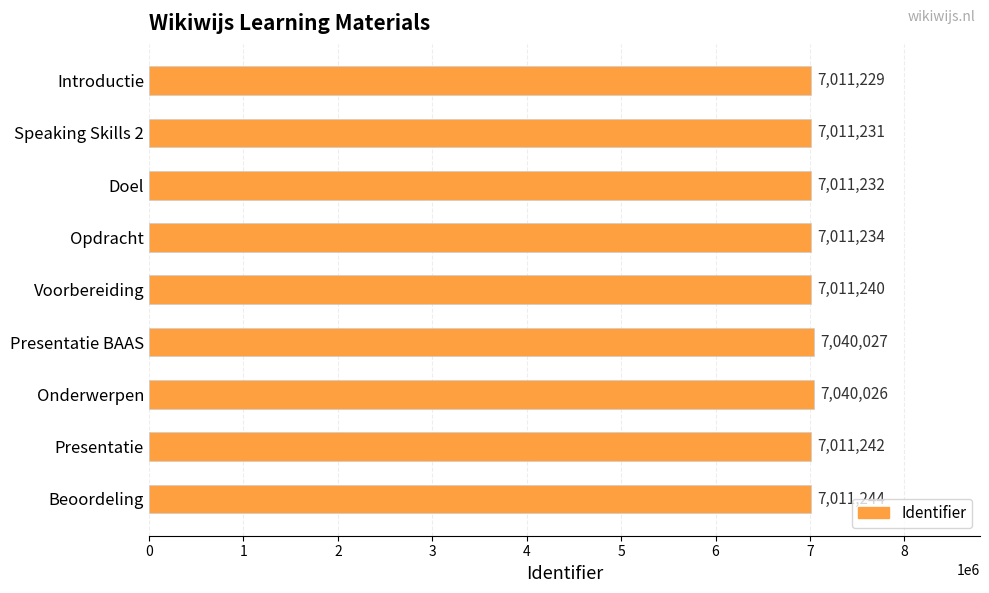

Is it true that the value at Presentatie is 7011242?

True